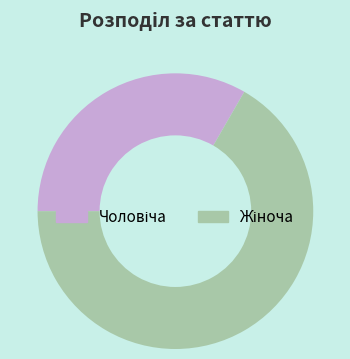

Does any single category account for the majority?

Yes